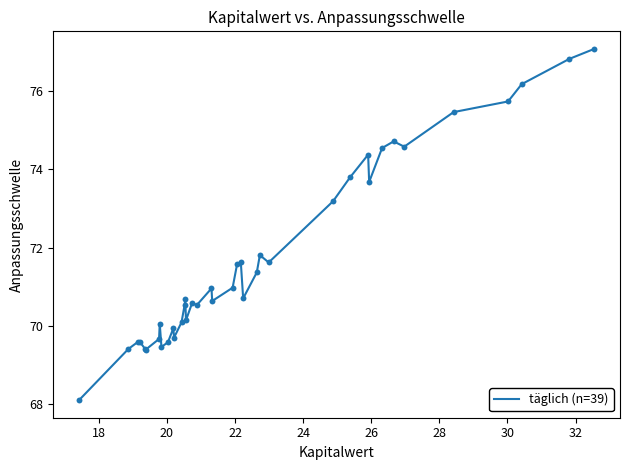

What is the difference between the maximum and minimum values?

9.0